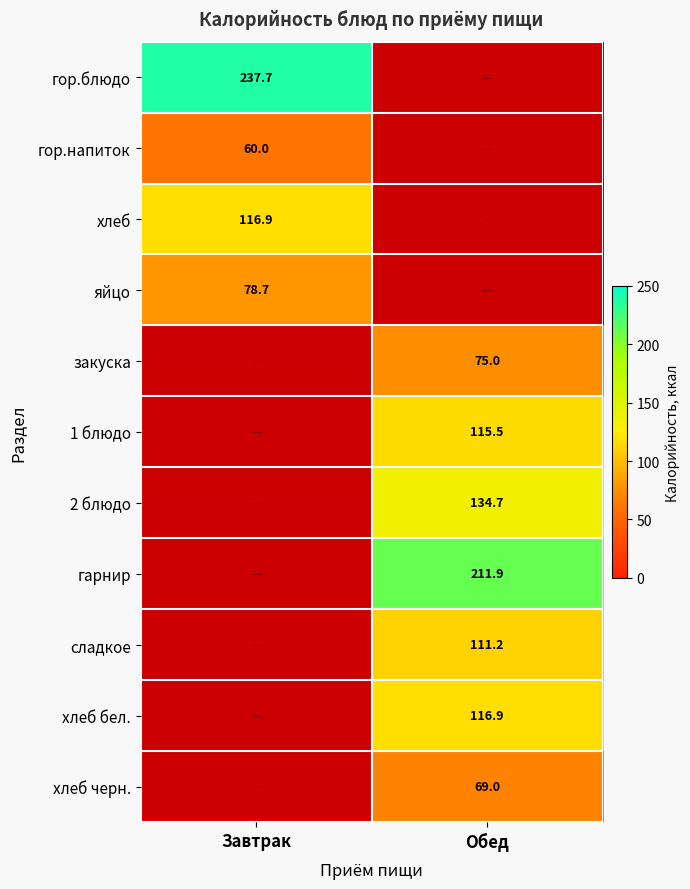

Is it true that 2 блюдо equals 80.2 at Обед?

False